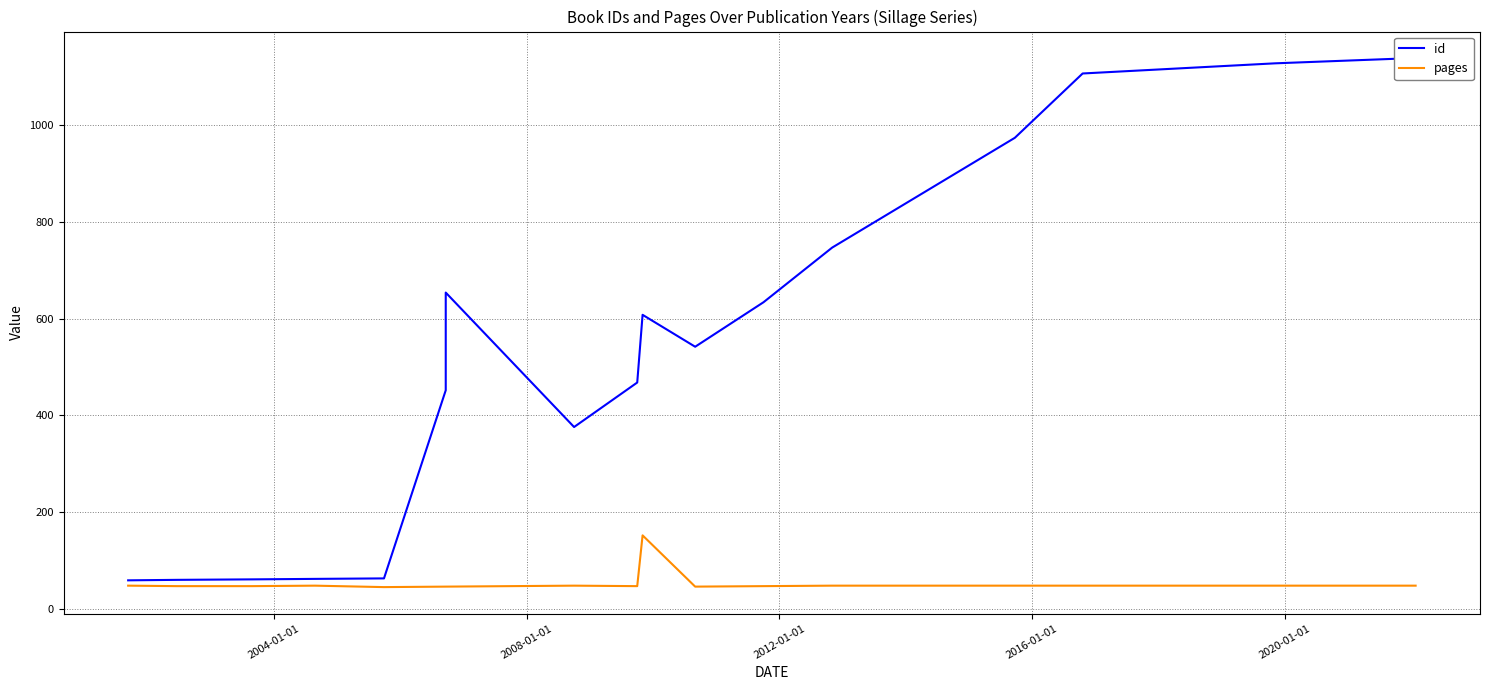

What is the average value of the pages series?

53